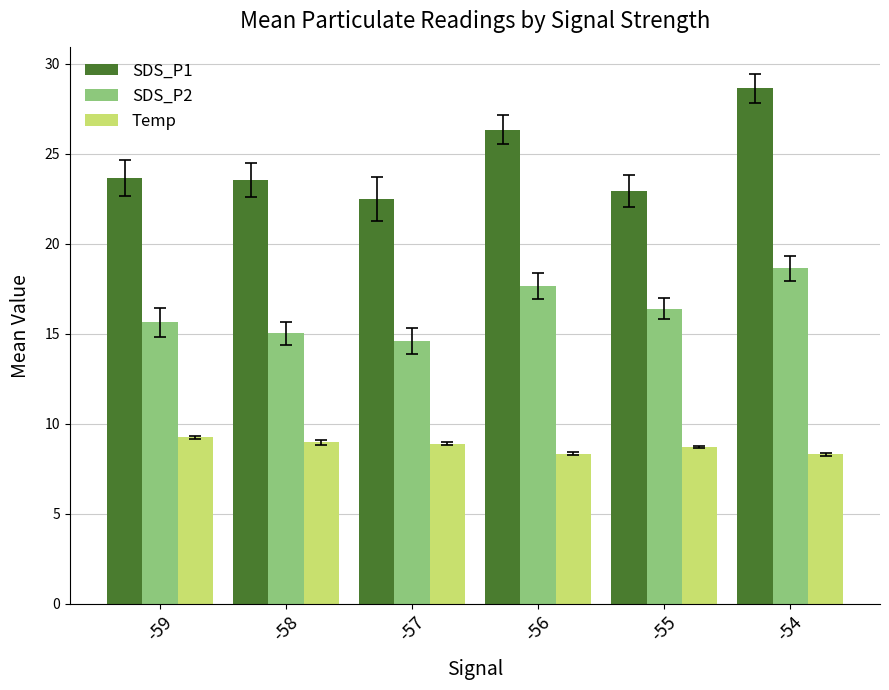

Is it true that Temp equals 3.7 at -54?

False